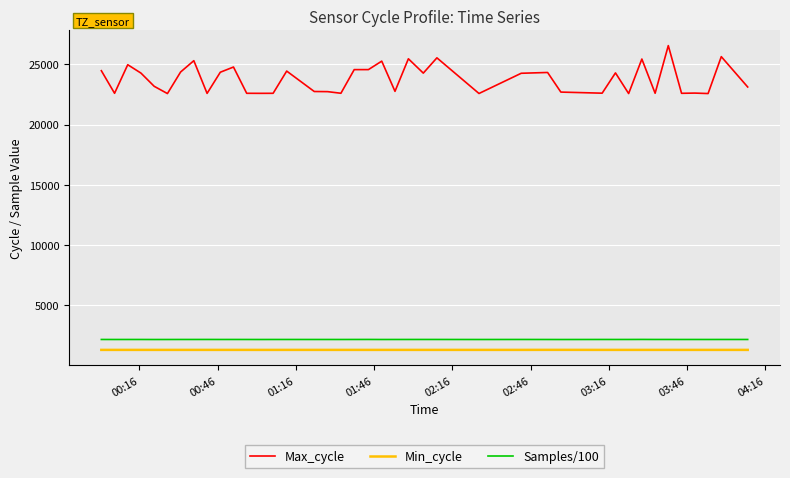

What is the difference between the maximum and minimum values in the Max_cycle series?

3981.0